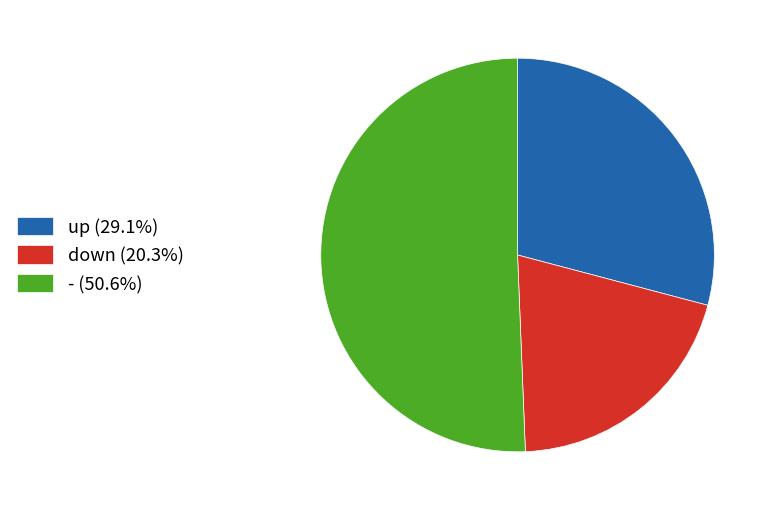

Do up (29.1%) and down (20.3%) together represent more than half of the pie?

No